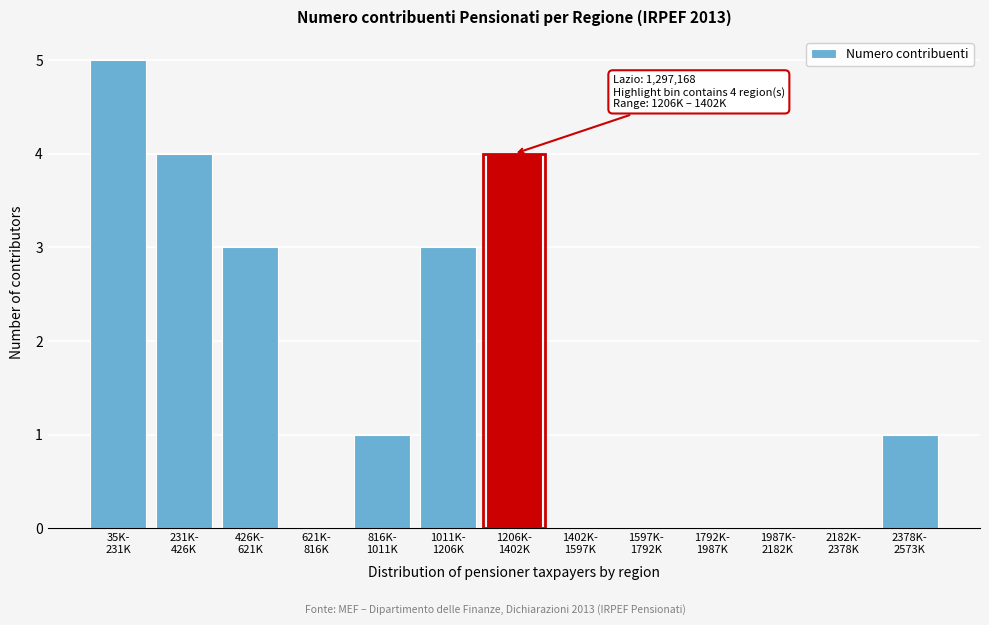

What is the sum of all values?

21